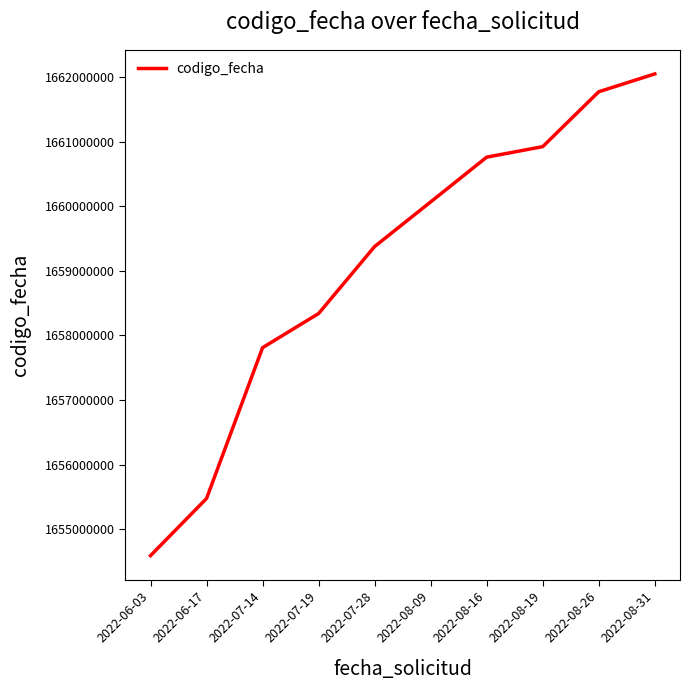

At which category does the chart reach its minimum across all series?

2022-06-03